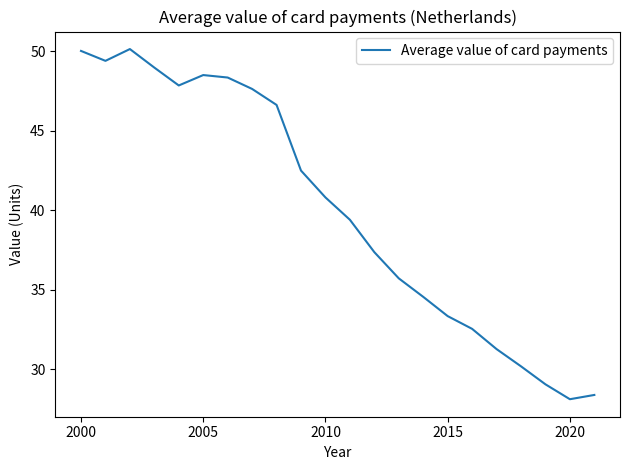

What is the difference between the maximum and minimum values?

22.0